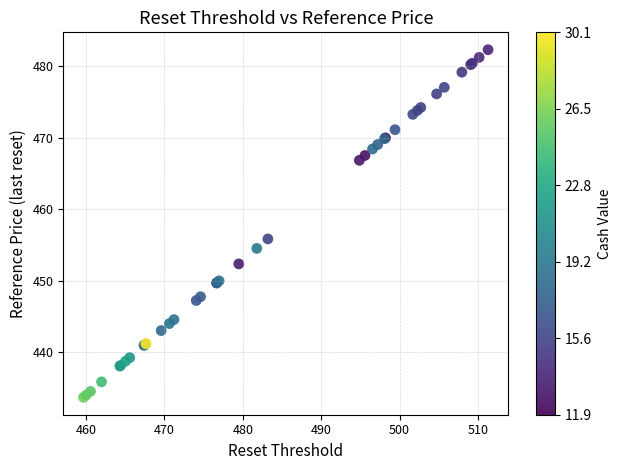

What Y value in the scatter plot is closest to 458?

455.9